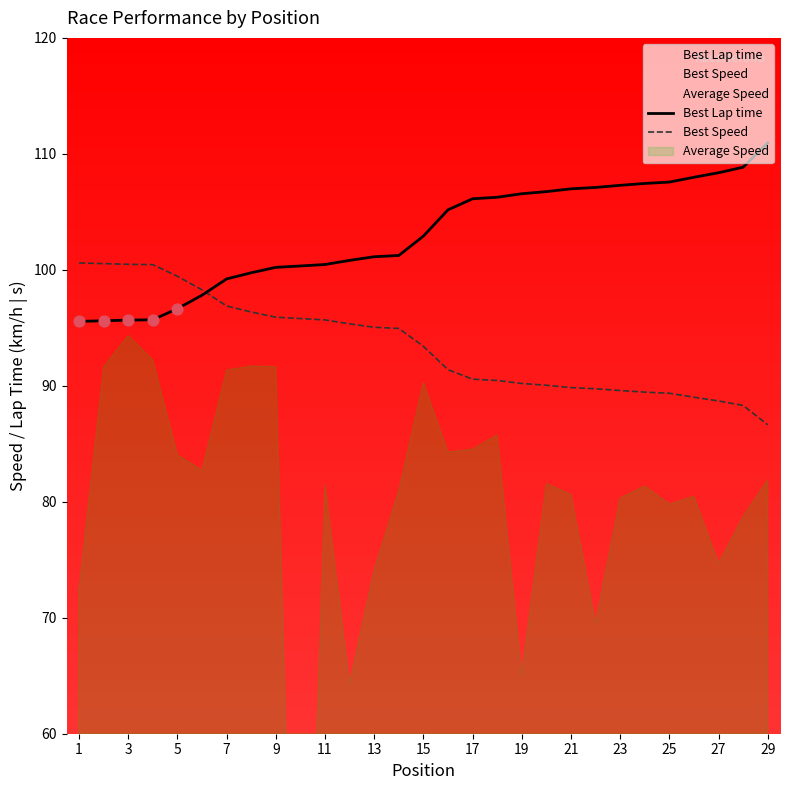

The Best Lap time series shows 156.4 at 11. True or false?

False